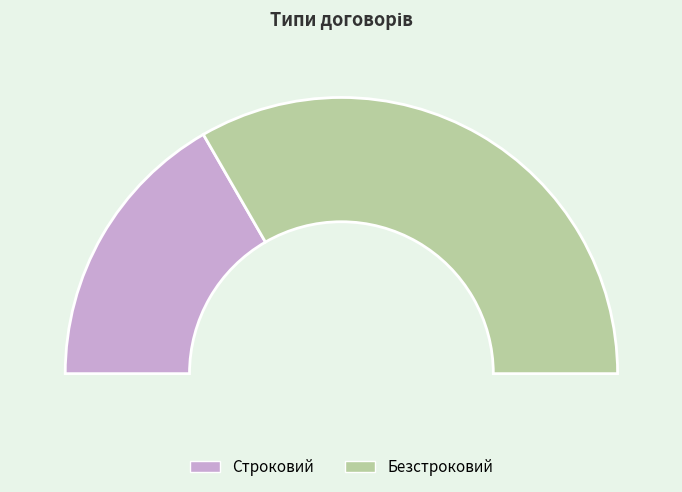

How many slices are in this pie chart?

2